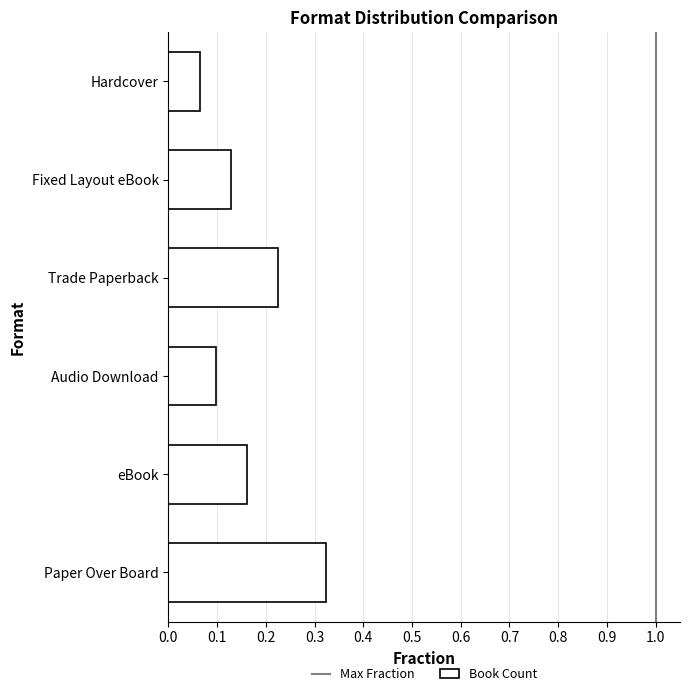

List the labels in order of value, smallest first.

Hardcover, Audio Download, Fixed Layout eBook, eBook, Trade Paperback, Paper Over Board